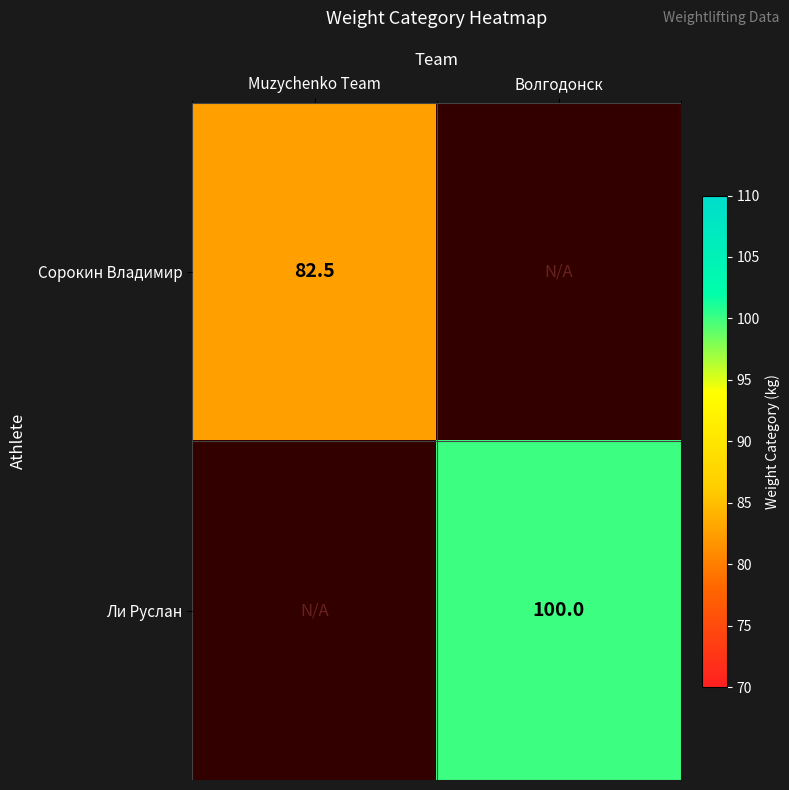

True or false: Ли Руслан has a value of 100.0 at Волгодонск.

True